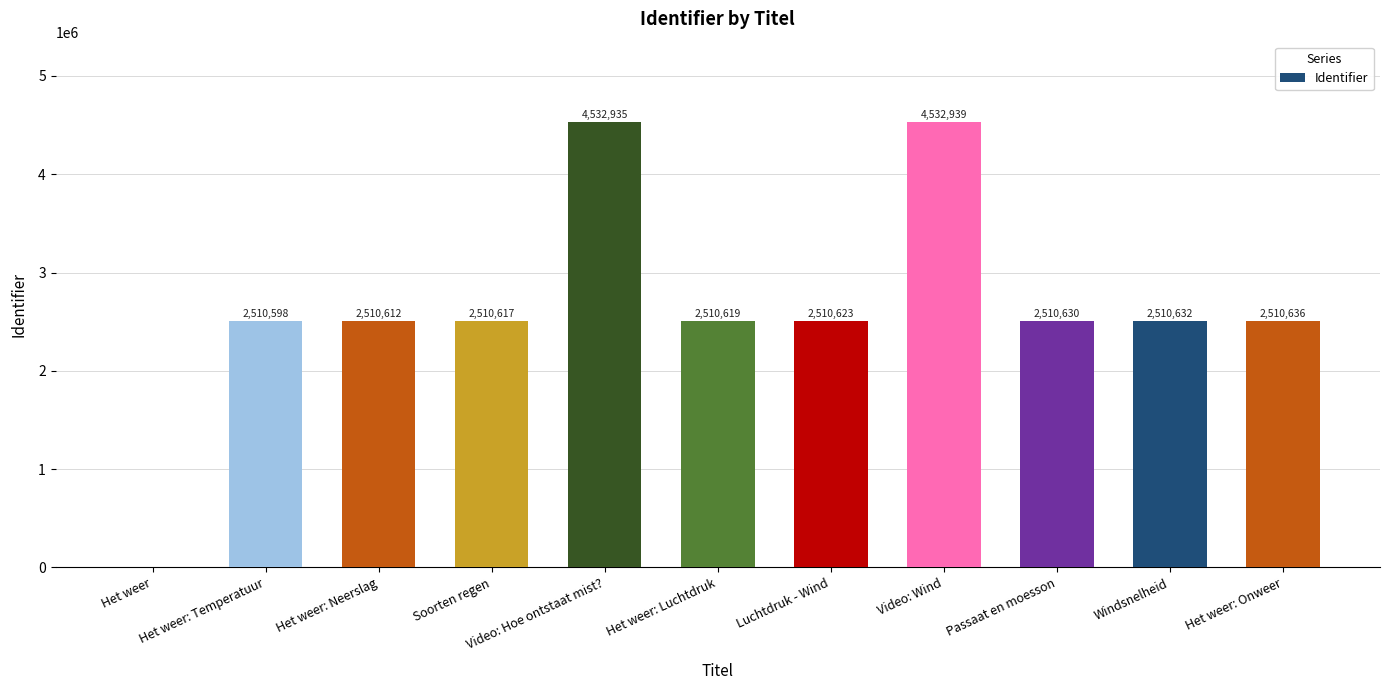

What is the sum of the values at Het weer: Temperatuur and Passaat en moesson?

5021228